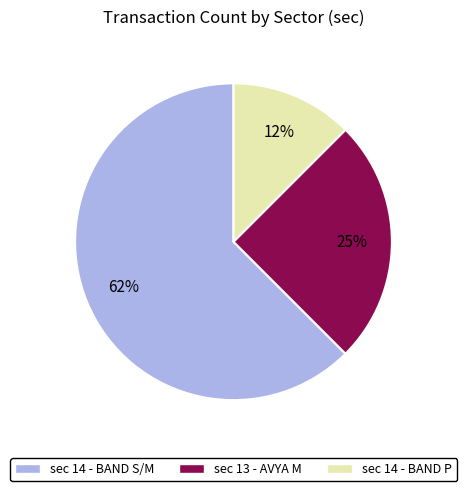

Does any single category account for the majority?

Yes